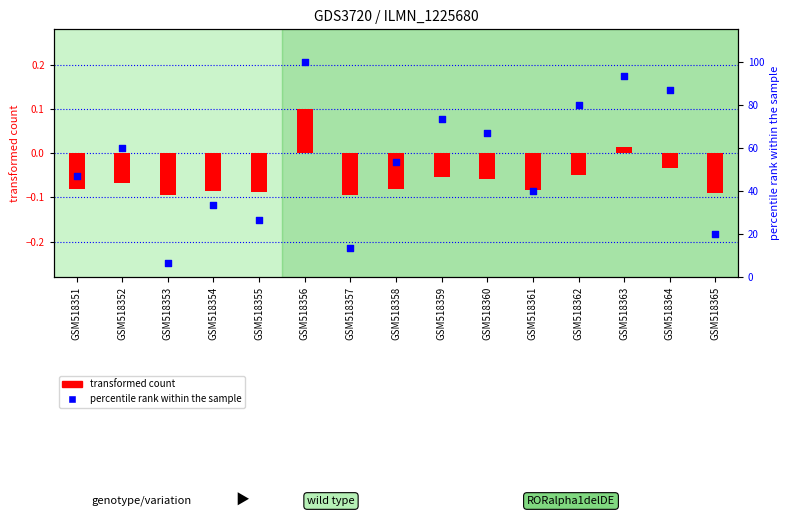

Which series has the largest Y range (max minus min)?

percentile rank within the sample